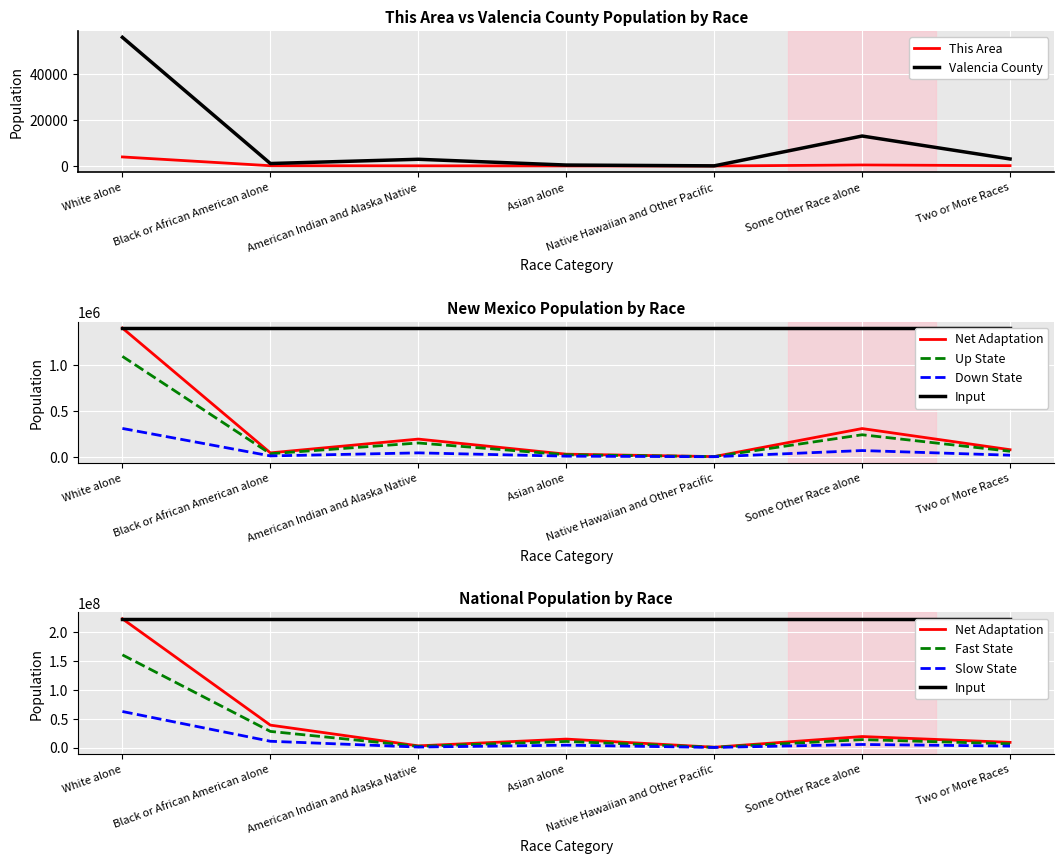

What is the lowest value of the New Mexico series?

1411.8